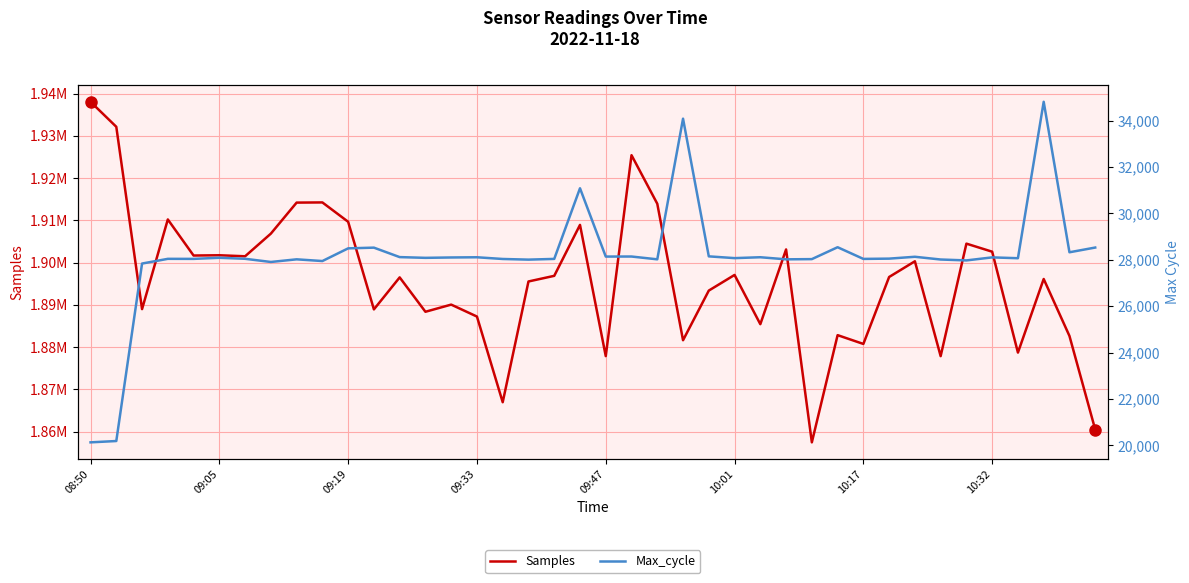

Is it true that Max_cycle equals 16480 at 22?

False